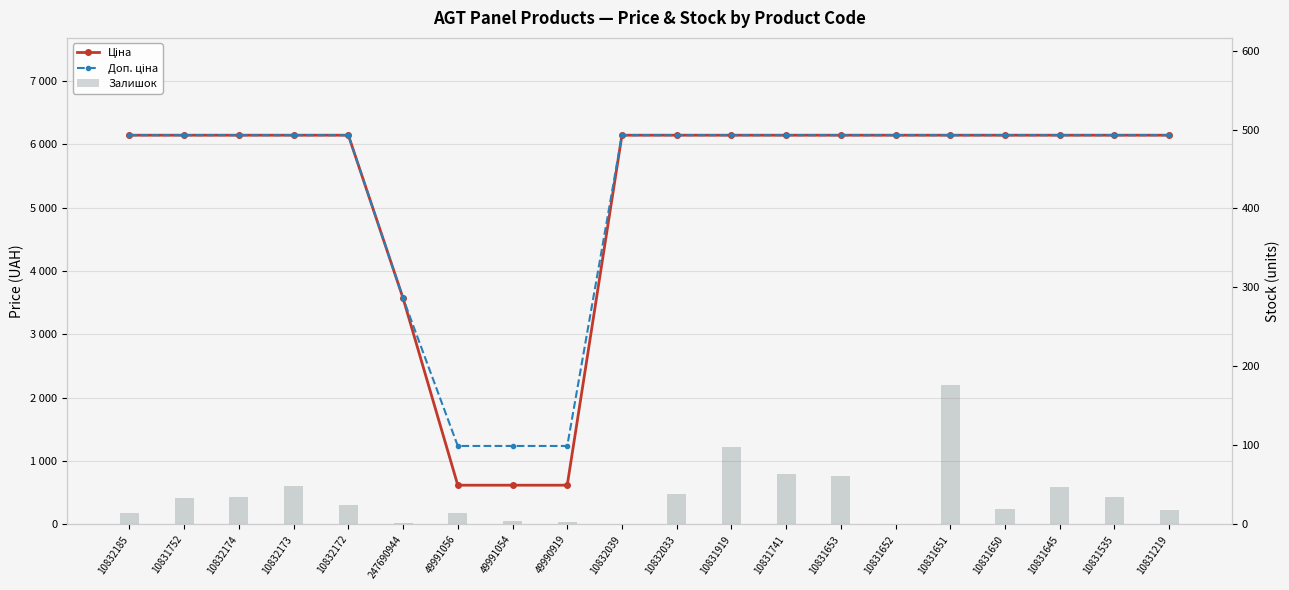

Reading left to right, list all the values displayed in this chart.

Ціна: 10832185=6143.2	10831752=6143.2	10832174=6143.2	10832173=6143.2	10832172=6143.2	247690944=3569.6	49991056=618.9	49991054=618.9	49990919=618.9	10832039=6143.2	10832033=6143.2	10831919=6143.2	10831741=6143.2	10831653=6143.2	10831652=6143.2	10831651=6143.2	10831650=6143.2	10831645=6143.2	10831535=6143.2	10831219=6143.2
Доп. ціна: 10832185=6143.2	10831752=6143.2	10832174=6143.2	10832173=6143.2	10832172=6143.2	247690944=3569.6	49991056=1238.0	49991054=1238.0	49990919=1238.0	10832039=6143.2	10832033=6143.2	10831919=6143.2	10831741=6143.2	10831653=6143.2	10831652=6143.2	10831651=6143.2	10831650=6143.2	10831645=6143.2	10831535=6143.2	10831219=6143.2
Залишок: 10832185=14.0	10831752=34.0	10832174=35.0	10832173=48.0	10832172=24.0	247690944=2.0	49991056=15.0	49991054=4.0	49990919=3.0	10832039=0.0	10832033=39.0	10831919=98.0	10831741=64.0	10831653=61.0	10831652=1.0	10831651=176.0	10831650=20.0	10831645=47.0	10831535=35.0	10831219=18.0